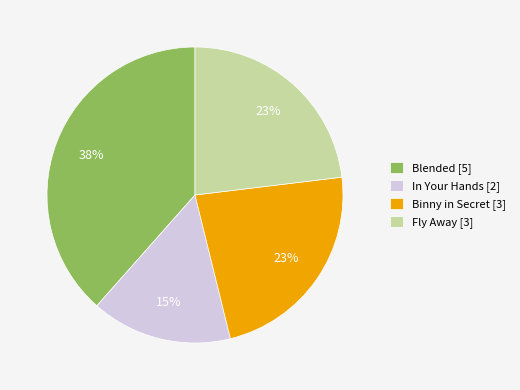

What is the ratio of the value at Fly Away to the value at Blended?

0.6